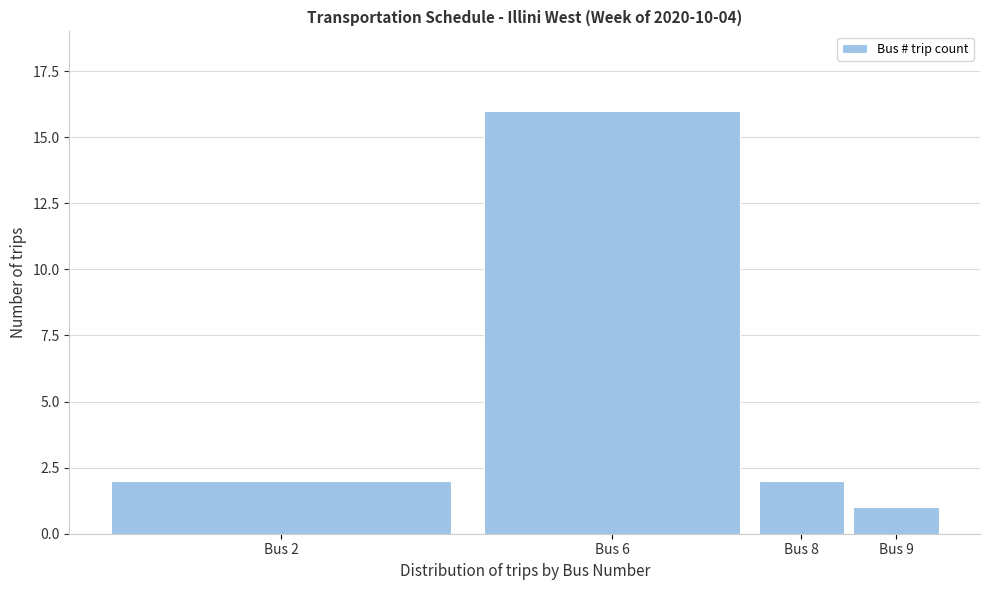

Reading left to right, what are all the values shown in this chart?

2	16	2	1